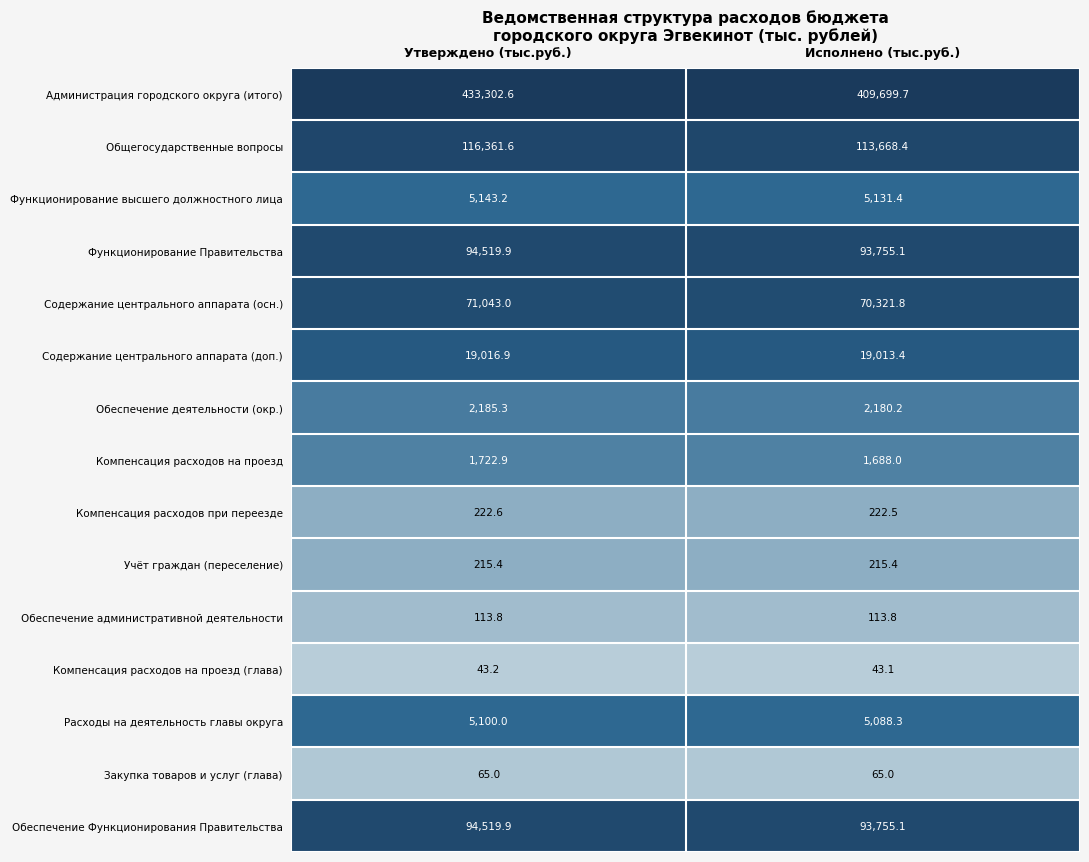

How many data points does each series have?

2